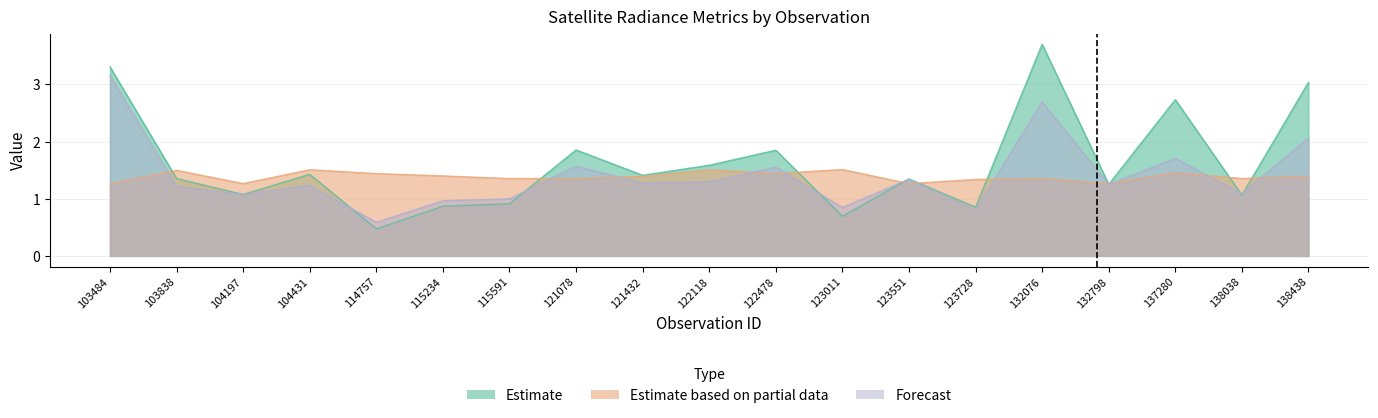

Reading right to left, extract all data points from this chart.

dnbrad: 3.0	1.1	2.7	1.3	3.7	0.9	1.3	0.7	1.8	1.6	1.4	1.9	0.9	0.9	0.5	1.4	1.1	1.4	3.3
rade9_bin_mdn: 1.4	1.4	1.5	1.3	1.4	1.3	1.3	1.5	1.4	1.5	1.4	1.4	1.4	1.4	1.4	1.5	1.3	1.5	1.3
rade9_aggzone_norm: 2.1	1.1	1.7	1.3	2.7	0.8	1.3	0.8	1.6	1.3	1.3	1.6	1.0	1.0	0.6	1.2	1.1	1.2	3.2